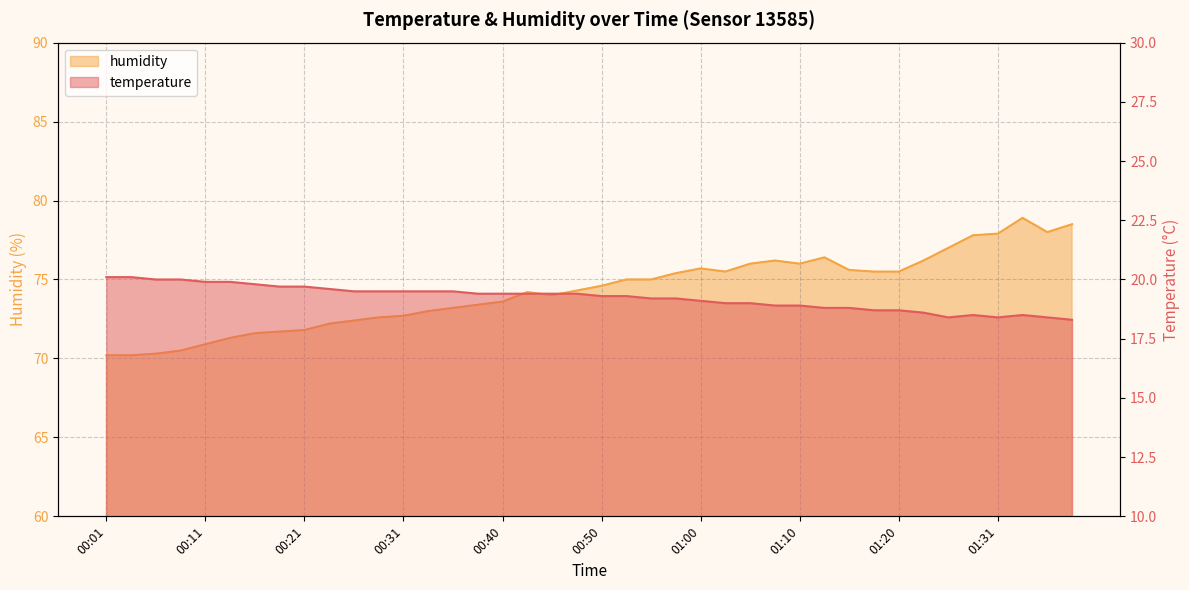

Is the value of temperature at 01:10 greater than the value of humidity at 00:16?

No